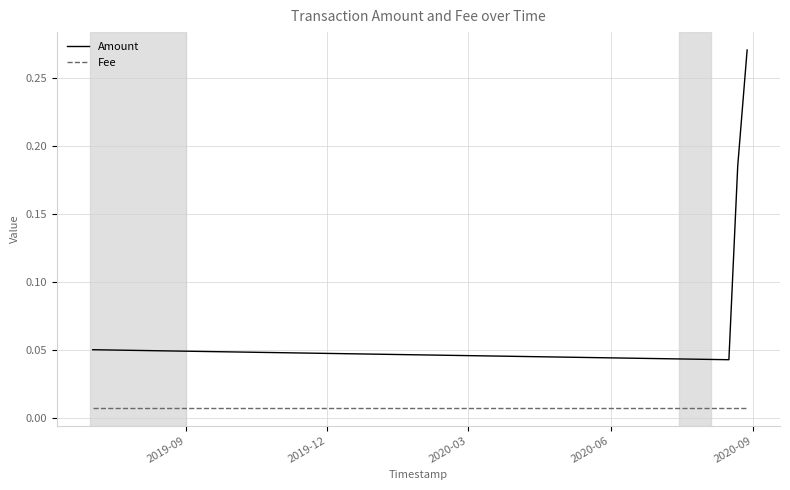

True or false: Amount and Fee cross at least once.

False